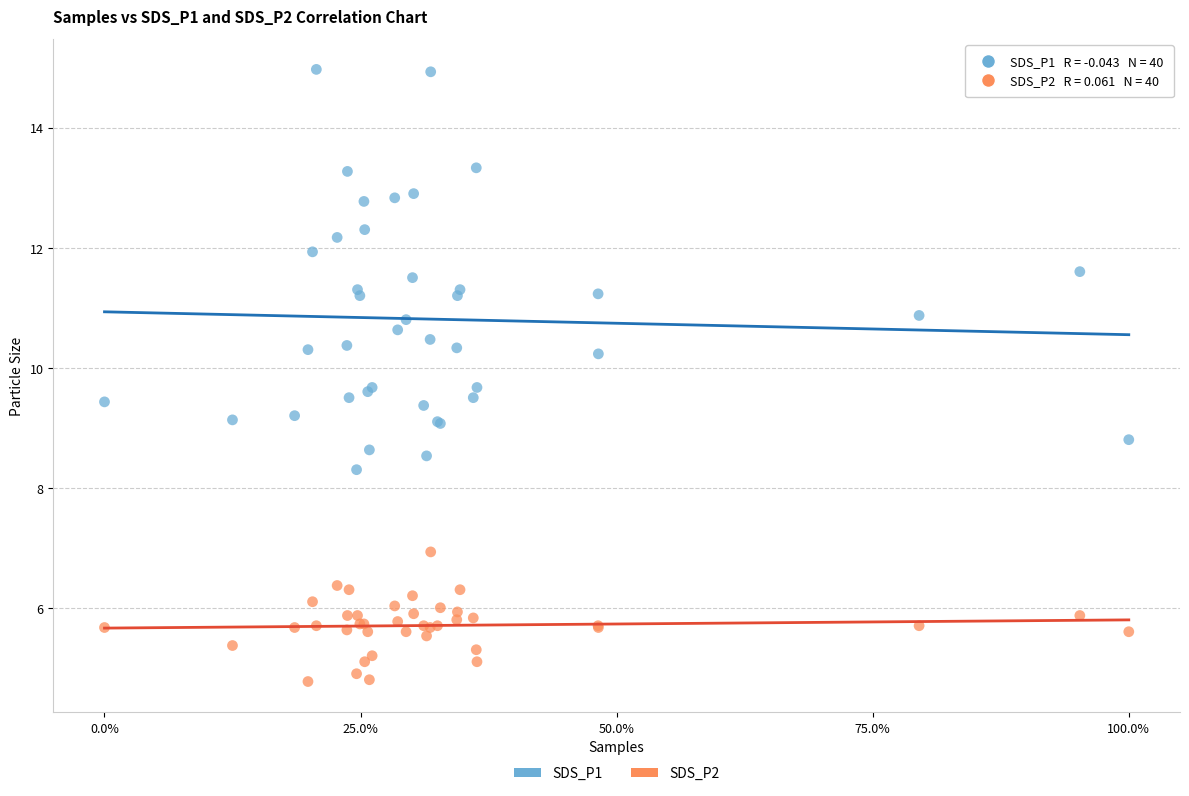

Which series reaches the maximum Y coordinate?

SDS_P1